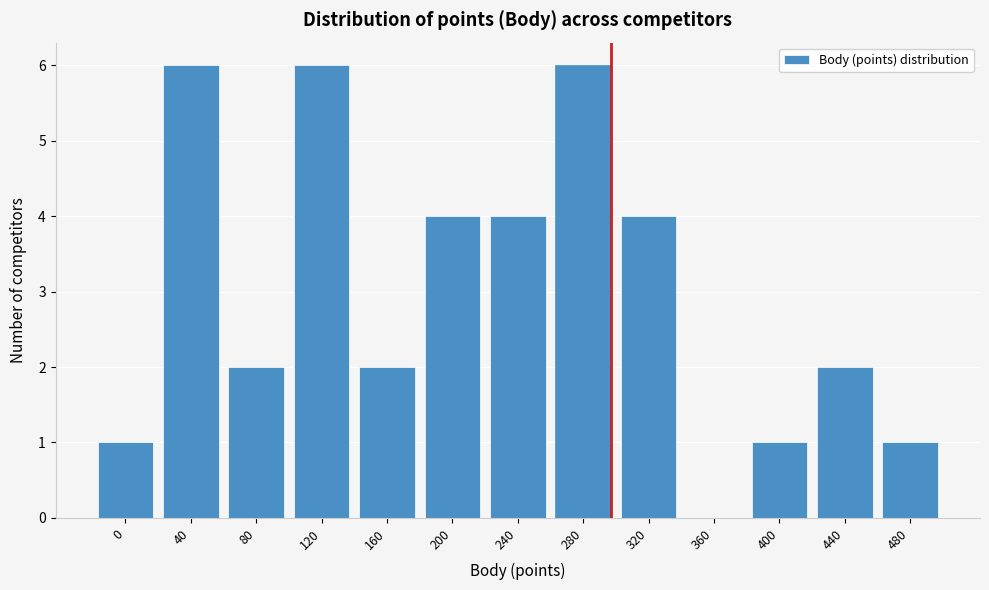

Reading left to right, transcribe all the data shown in this chart.

0=1	40=6	80=2	120=6	160=2	200=4	240=4	280=6	320=4	360=0	400=1	440=2	480=1